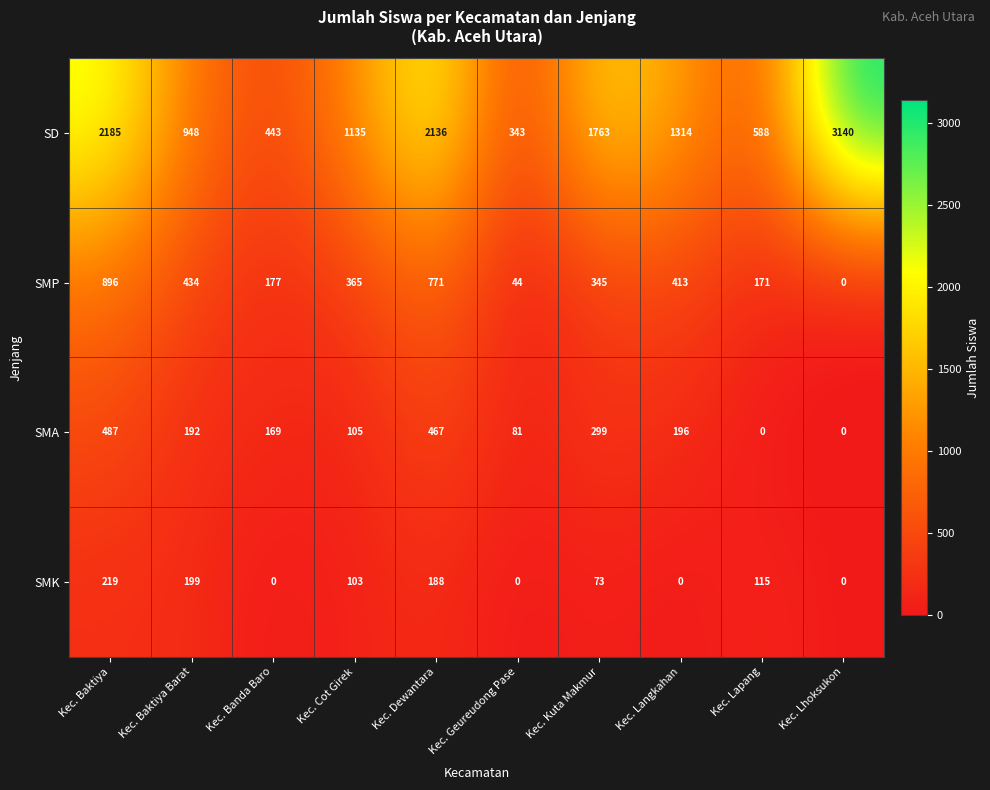

What is the maximum value for SMA?

487